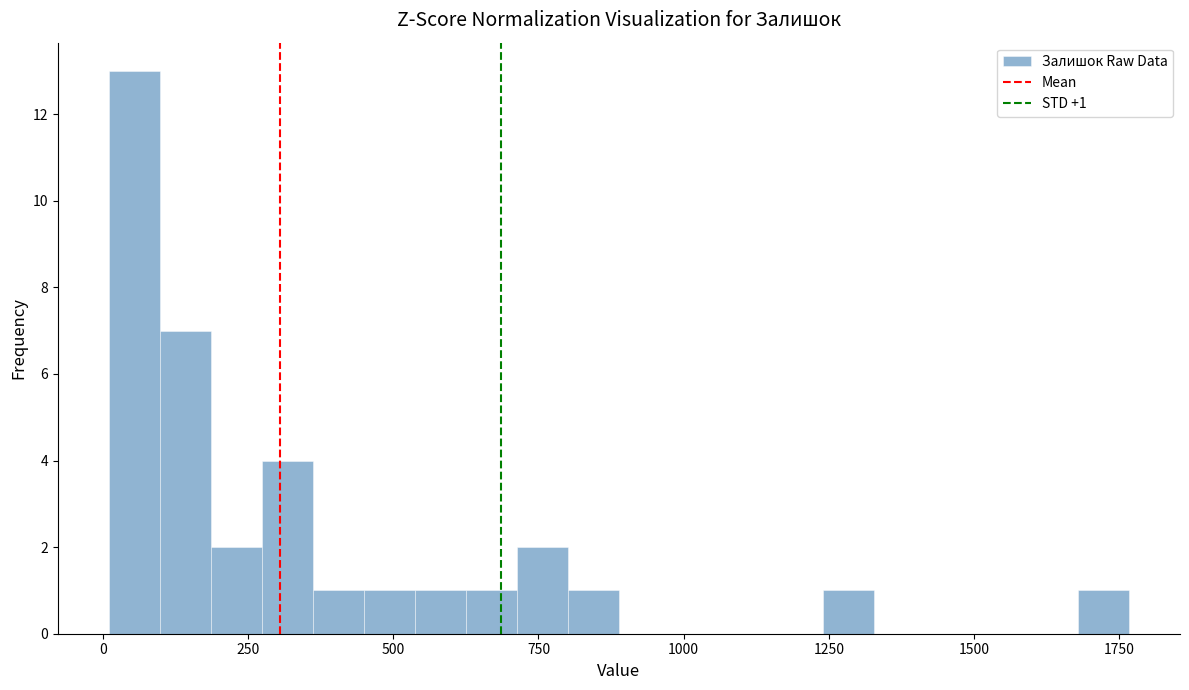

Around what value on the x-axis is the tallest bar? Give the approximate position of its centre, as read against the axis.

50